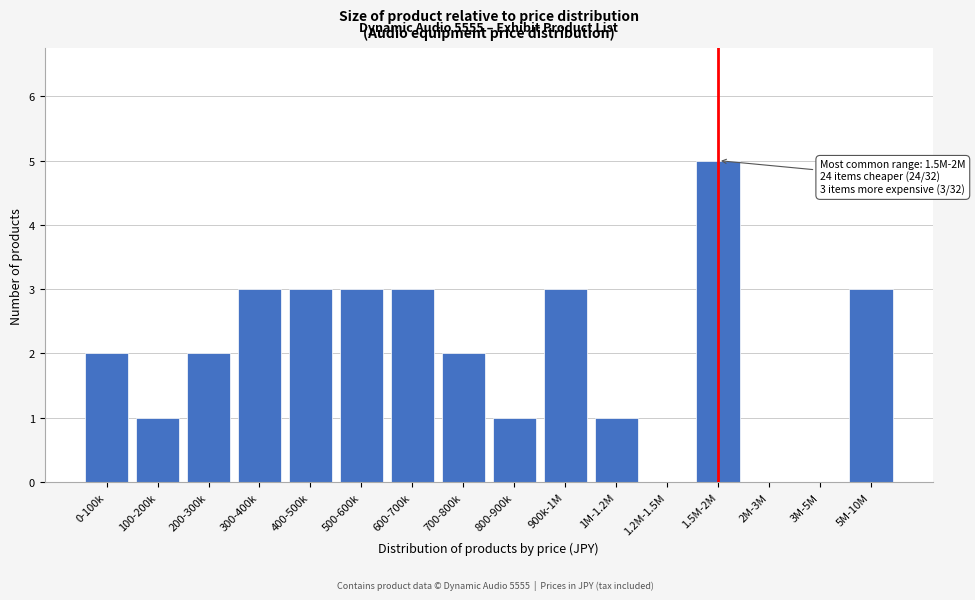

Reading right to left, what are all the values shown in this chart?

5M-10M=3	3M-5M=0	2M-3M=0	1.5M-2M=5	1.2M-1.5M=0	1M-1.2M=1	900k-1M=3	800-900k=1	700-800k=2	600-700k=3	500-600k=3	400-500k=3	300-400k=3	200-300k=2	100-200k=1	0-100k=2